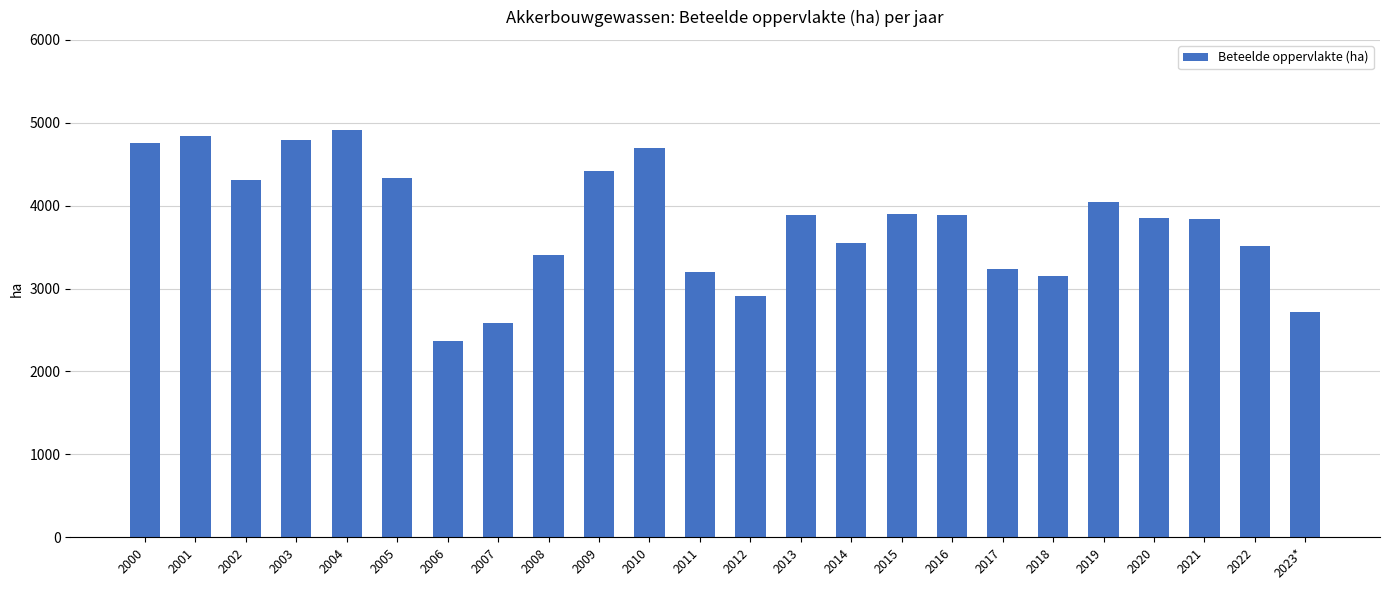

What is the label of the 23rd bar from the left?

2022